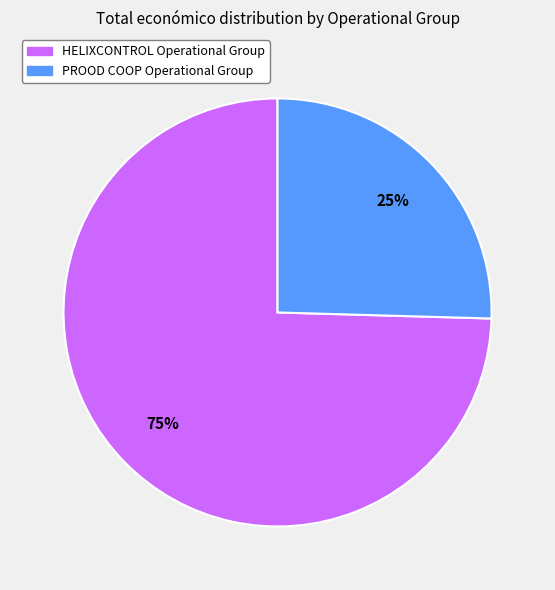

How many slices are in this pie chart?

2